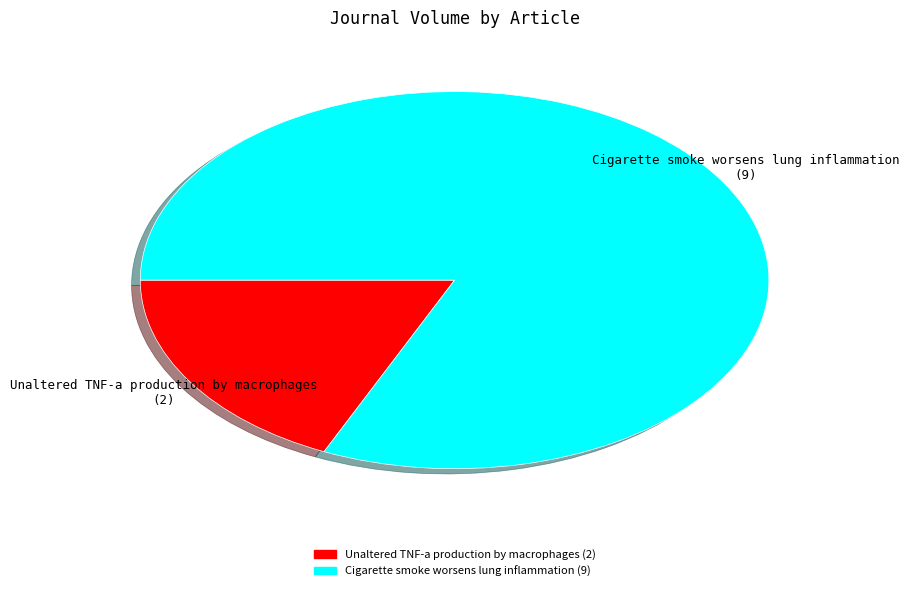

Which category accounts for the majority?

Cigarette smoke worsens lung inflammation